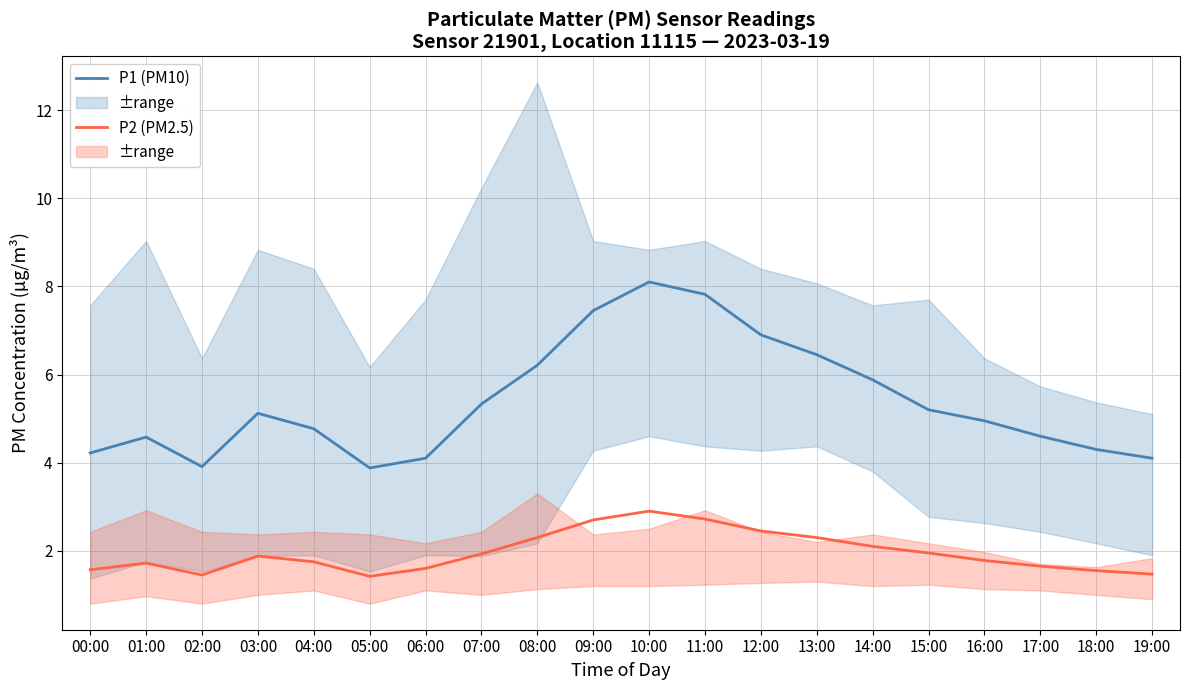

Reading left to right, extract all data points from this chart.

P1: 4.2	4.6	3.9	5.1	4.8	3.9	4.1	5.3	6.2	7.5	8.1	7.8	6.9	6.5	5.9	5.2	5.0	4.6	4.3	4.1
P2: 1.6	1.7	1.4	1.9	1.8	1.4	1.6	1.9	2.3	2.7	2.9	2.7	2.5	2.3	2.1	1.9	1.8	1.6	1.6	1.5